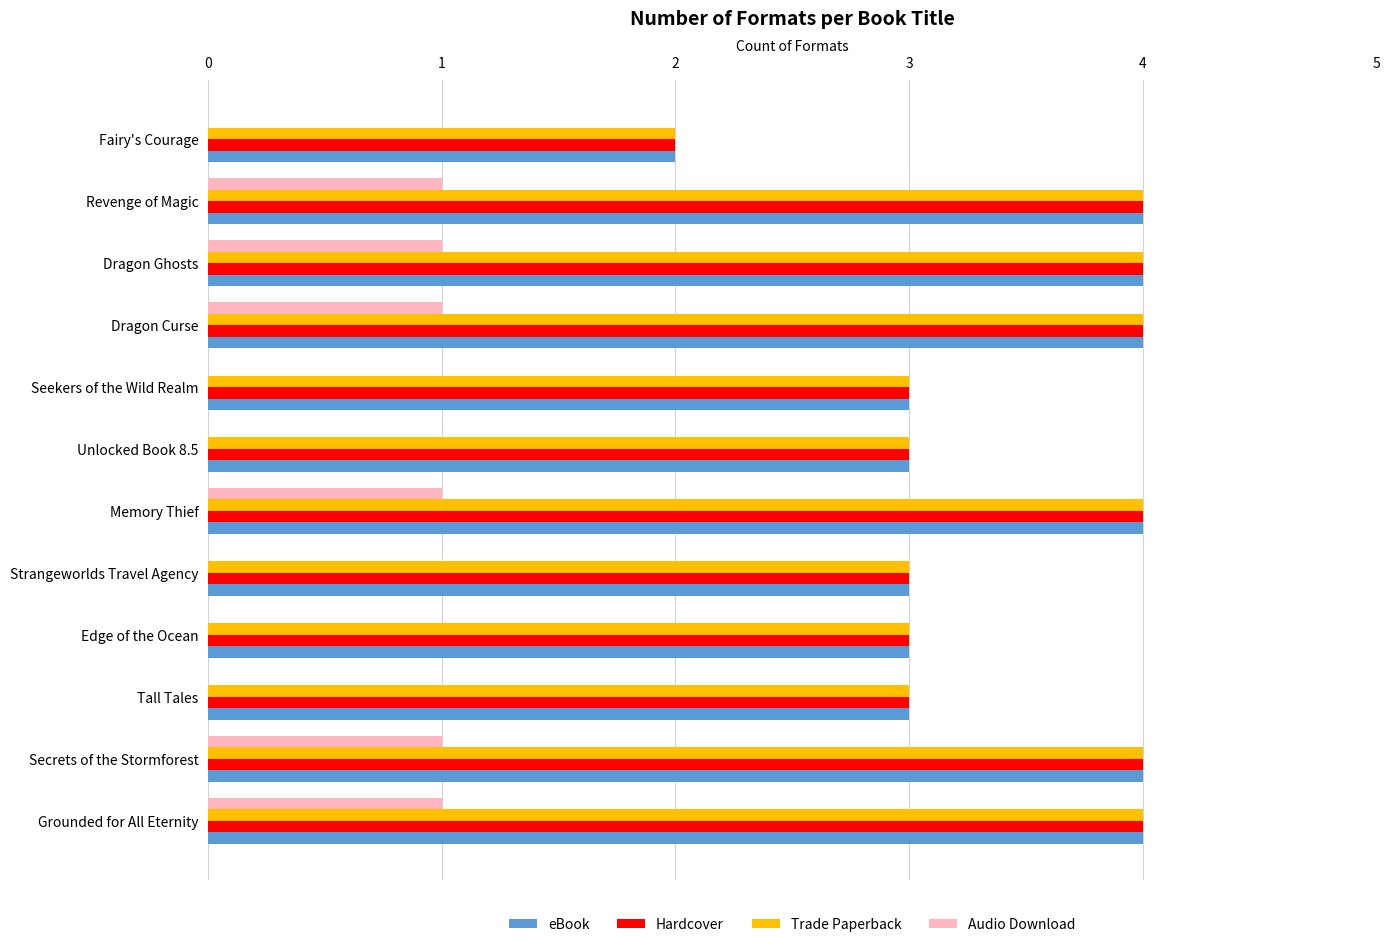

Is the value of Audio Download at Memory Thief greater than the value of Hardcover at Secrets of the Stormforest?

No